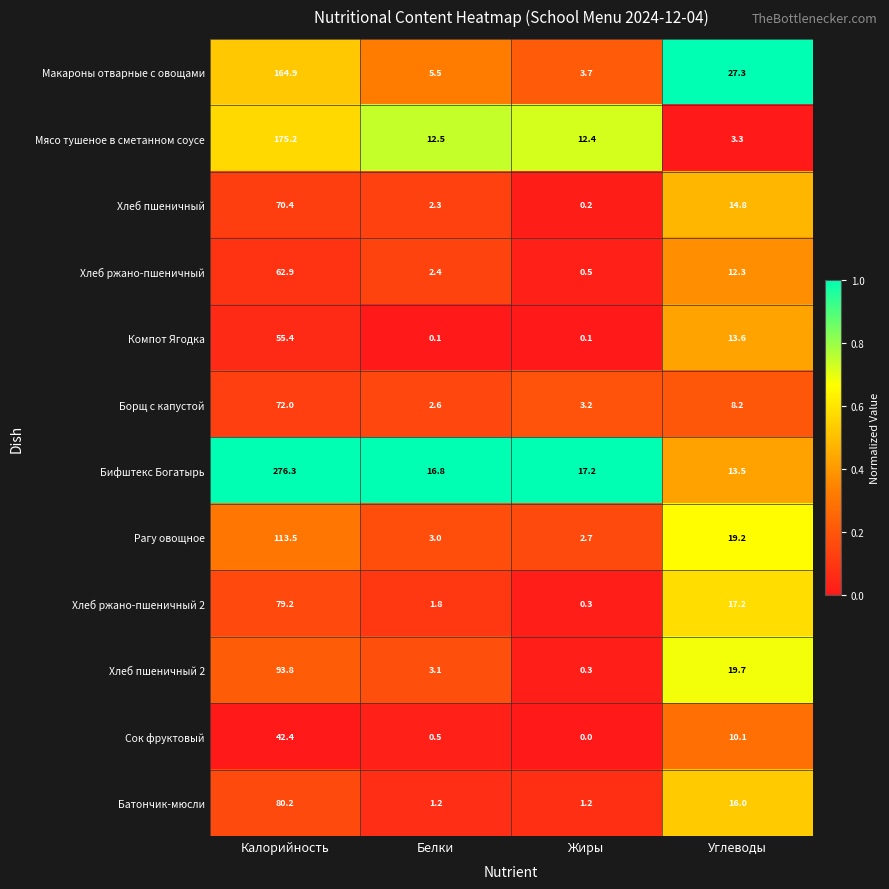

Is it true that Батончик-мюсли equals 1.2 at Жиры?

True